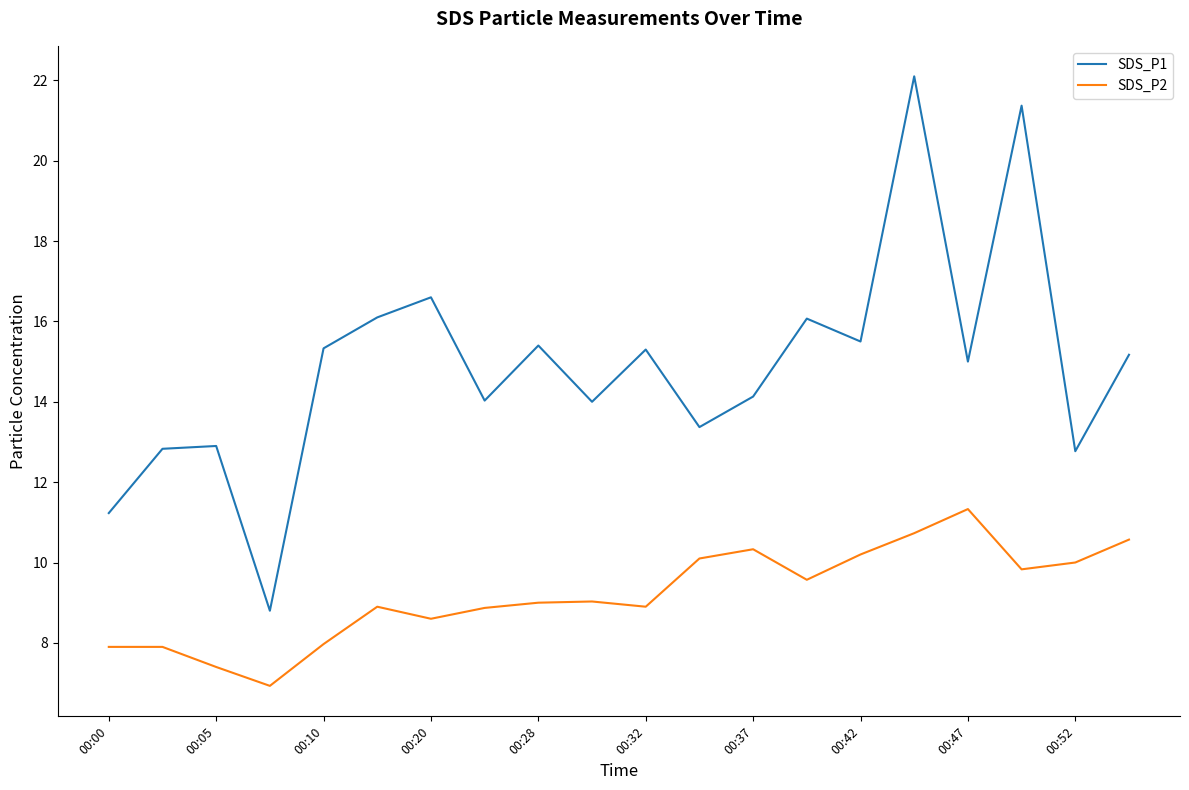

True or false: SDS_P2 and SDS_P1 cross at least once.

False